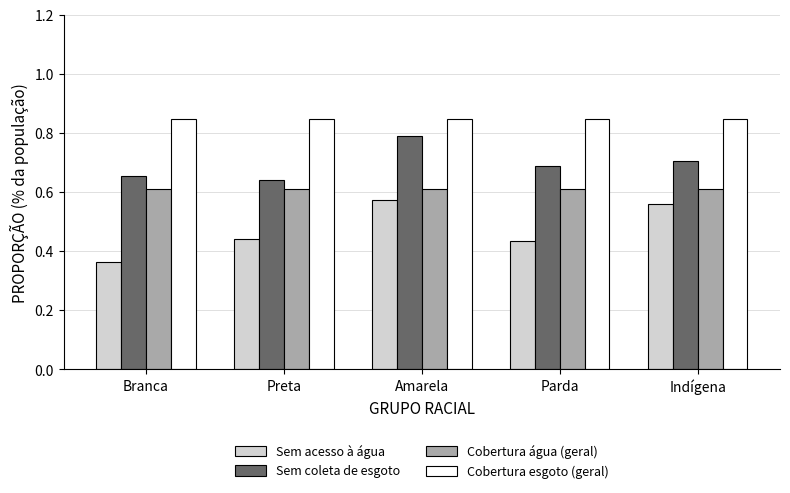

How many bars are there in each group?

4